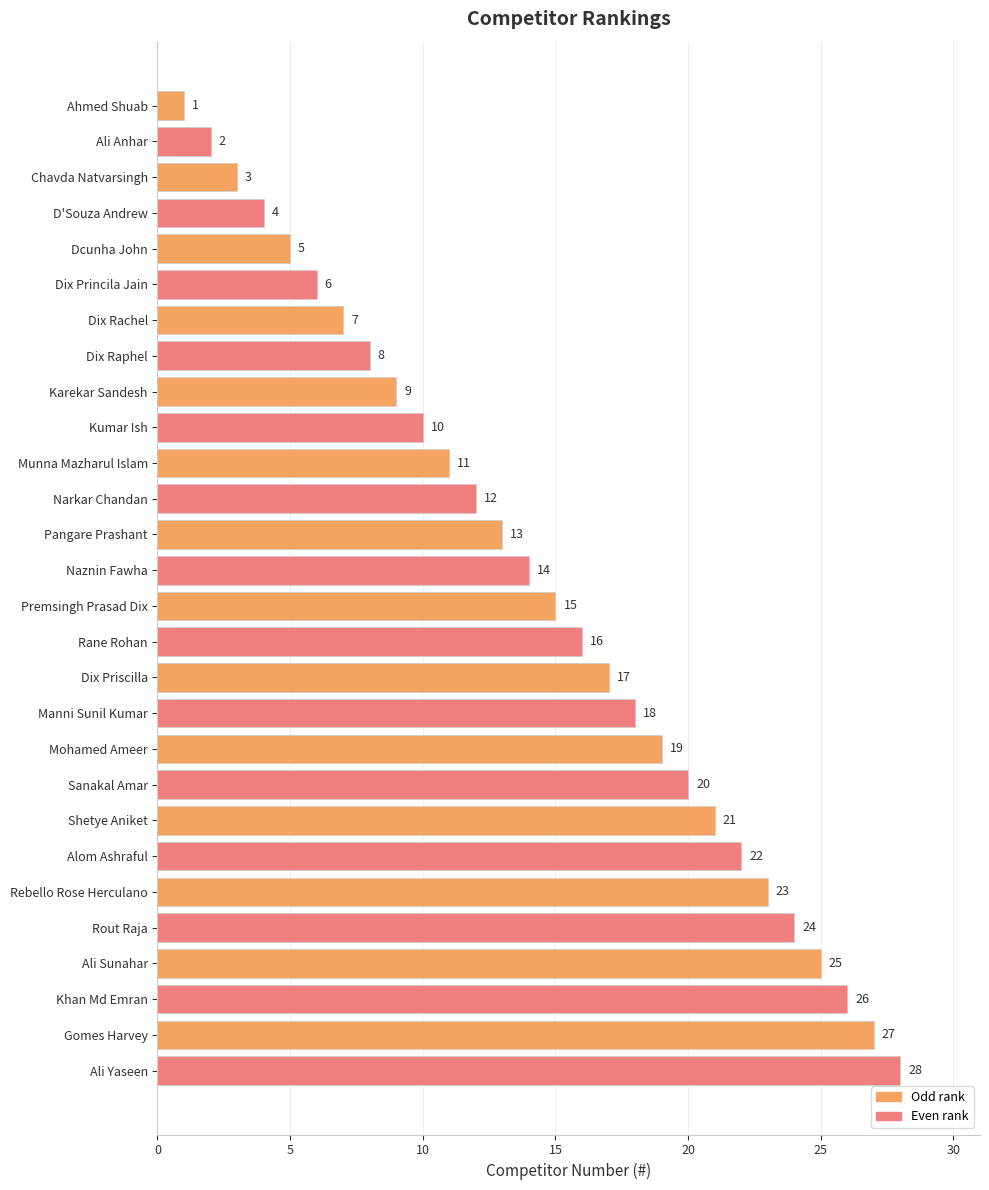

Rank the categories by value from lowest to highest.

Ahmed Shuab, Ali Anhar, Chavda Natvarsingh, D'Souza Andrew, Dcunha John, Dix Princila Jain, Dix Rachel, Dix Raphel, Karekar Sandesh, Kumar Ish, Munna Mazharul Islam, Narkar Chandan, Pangare Prashant, Naznin Fawha, Premsingh Prasad Dix, Rane Rohan, Dix Priscilla, Manni Sunil Kumar, Mohamed Ameer, Sanakal Amar, Shetye Aniket, Alom Ashraful, Rebello Rose Herculano, Rout Raja, Ali Sunahar, Khan Md Emran, Gomes Harvey, Ali Yaseen